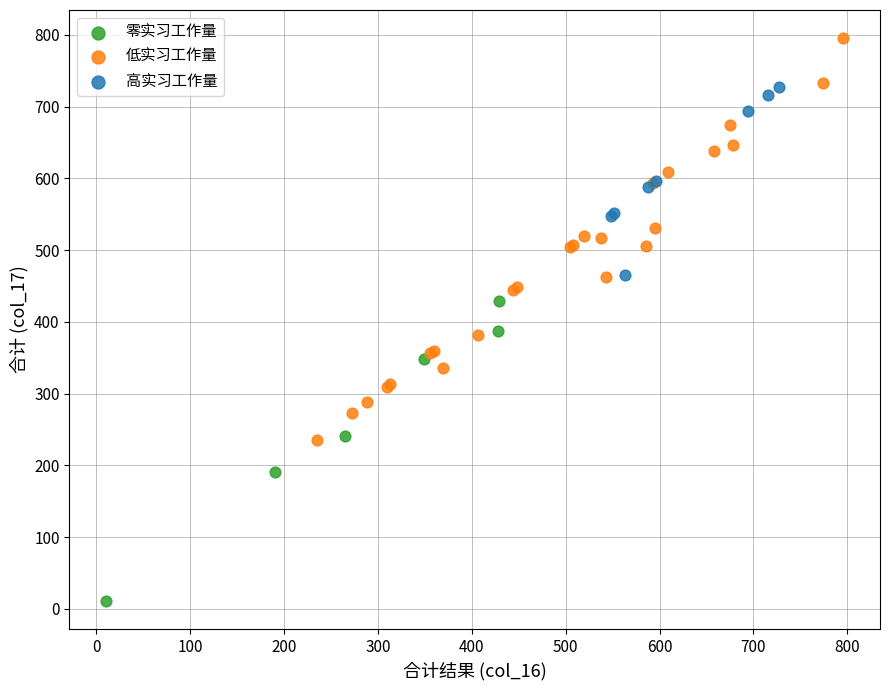

Which series reaches the minimum Y coordinate?

零实习工作量